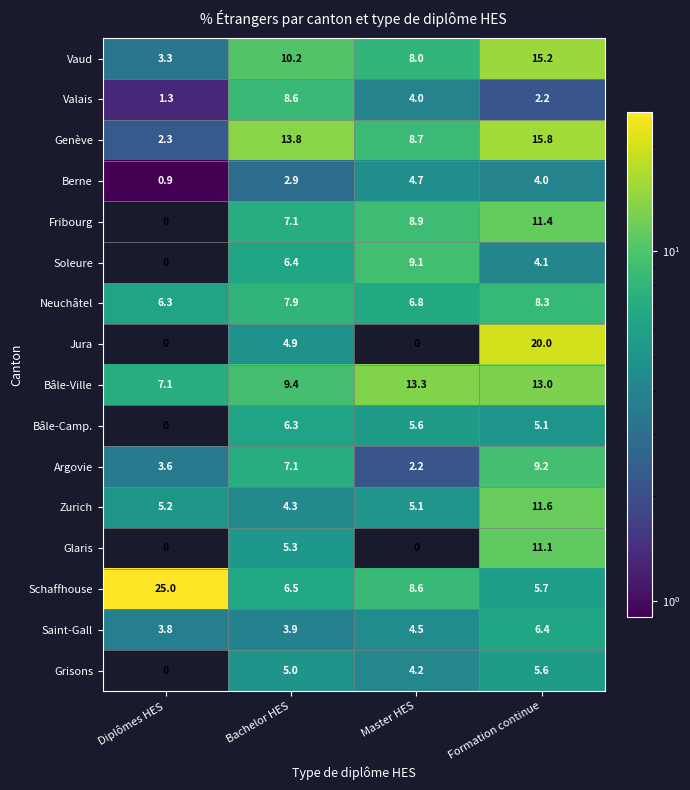

Where does the Argovie series first go above 7?

Bachelor HES